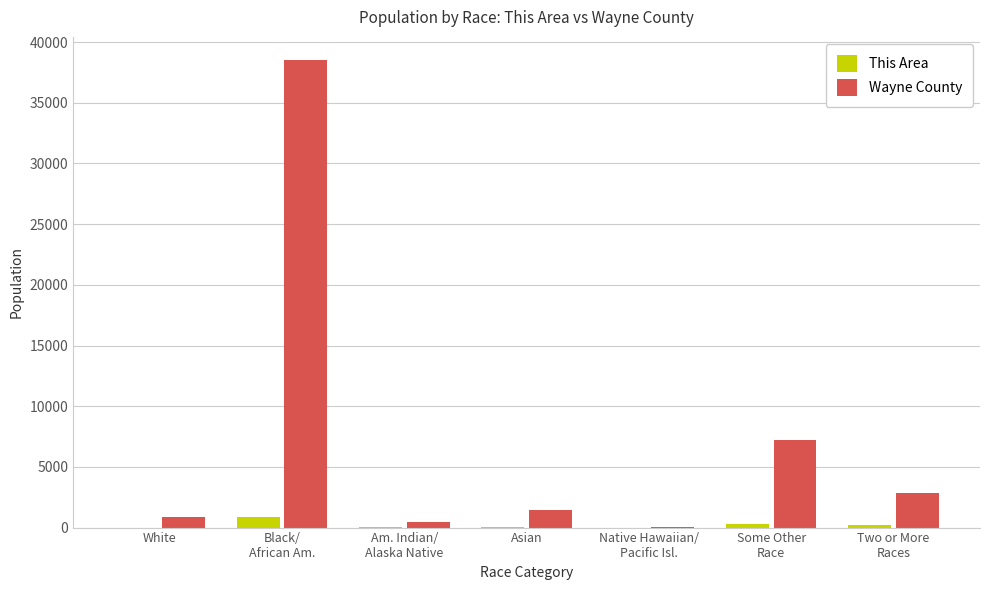

What are all the series names shown in the legend?

This Area, Wayne County